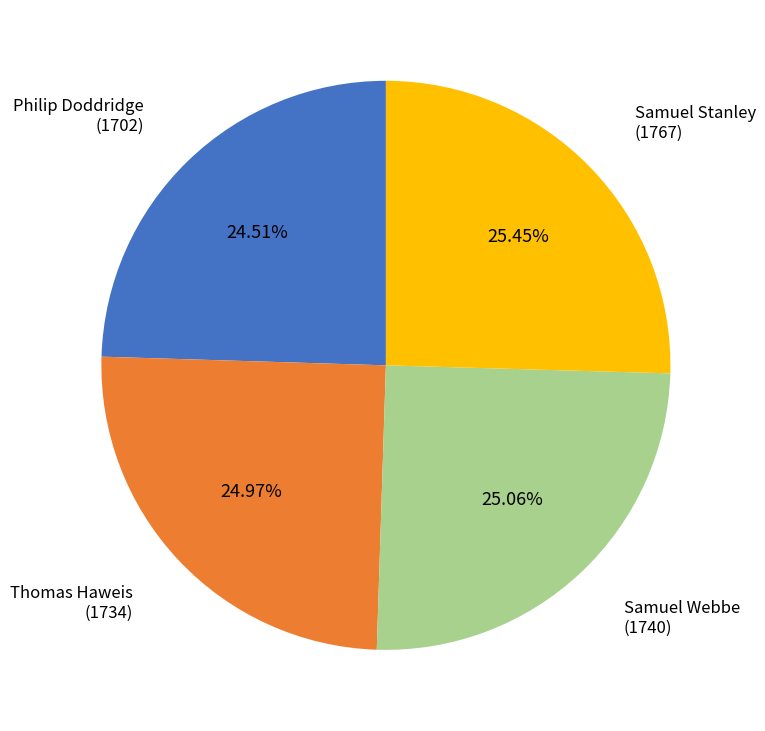

What is the ratio of the value at Samuel Webbe to the value at Thomas Haweis?

1.0